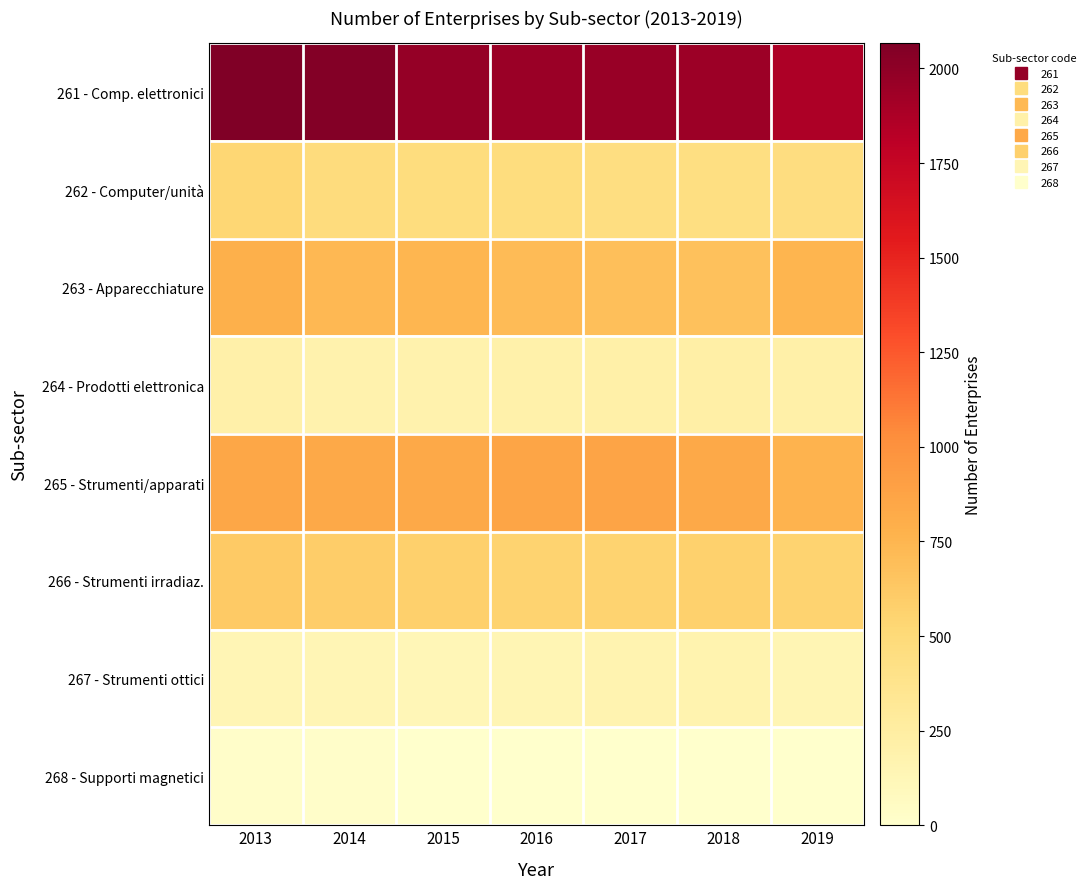

Reading left to right, transcribe all the data shown in this chart.

261 - Comp. elettronici: 2013=2067	2014=2046	2015=1977	2016=1952	2017=1960	2018=1939	2019=1872
262 - Computer/unità: 2013=530	2014=473	2015=463	2016=462	2017=452	2018=442	2019=460
263 - Apparecchiature: 2013=785	2014=728	2015=743	2016=714	2017=690	2018=677	2019=752
264 - Prodotti elettronica: 2013=209	2014=183	2015=185	2016=197	2017=211	2018=220	2019=216
265 - Strumenti/apparati: 2013=852	2014=836	2015=833	2016=861	2017=871	2018=837	2019=767
266 - Strumenti irradiaz.: 2013=621	2014=593	2015=580	2016=556	2017=553	2018=568	2019=554
267 - Strumenti ottici: 2013=133	2014=130	2015=129	2016=143	2017=167	2018=172	2019=143
268 - Supporti magnetici: 2013=22	2014=18	2015=2	2016=2	2017=3	2018=4	2019=3